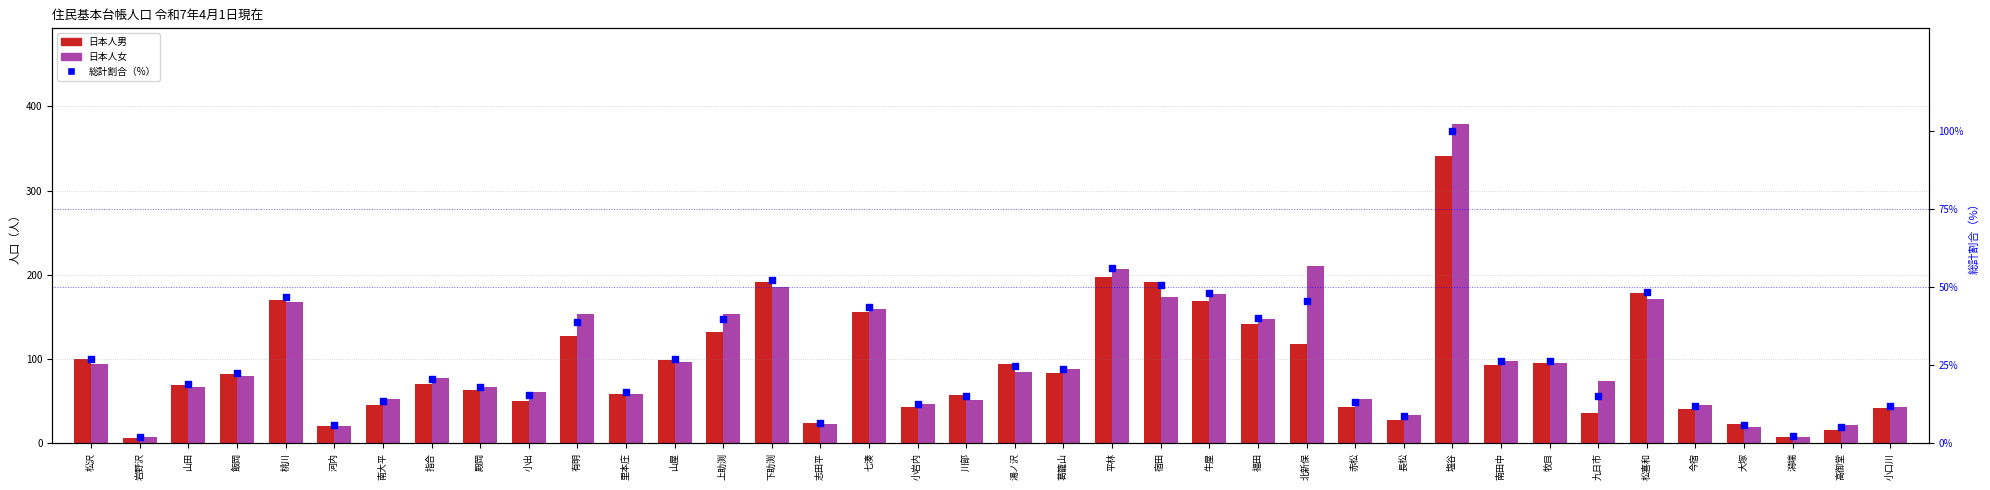

Which series reaches the maximum Y coordinate?

日本人女